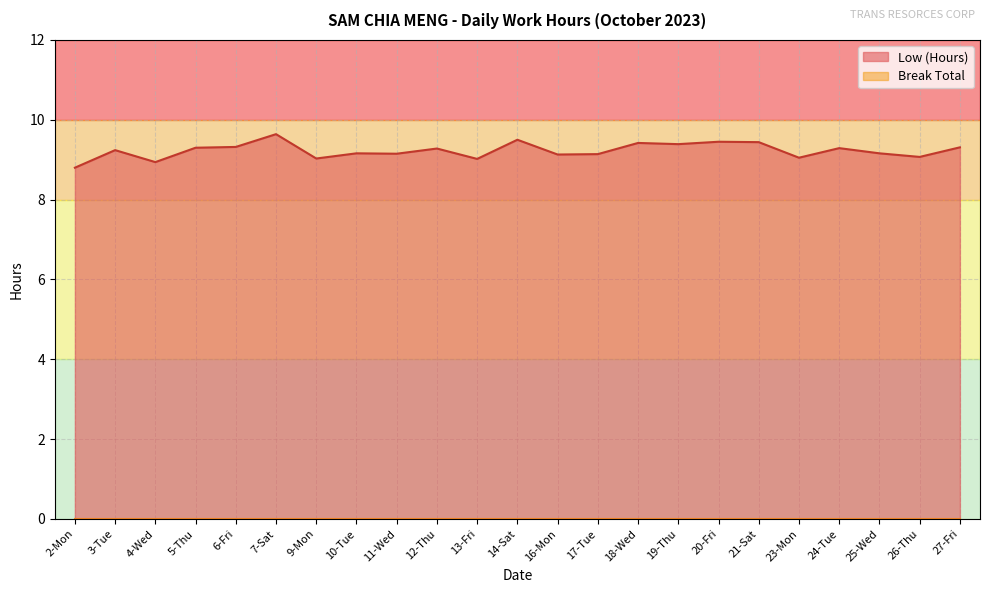

How many data points are less than 9?

2